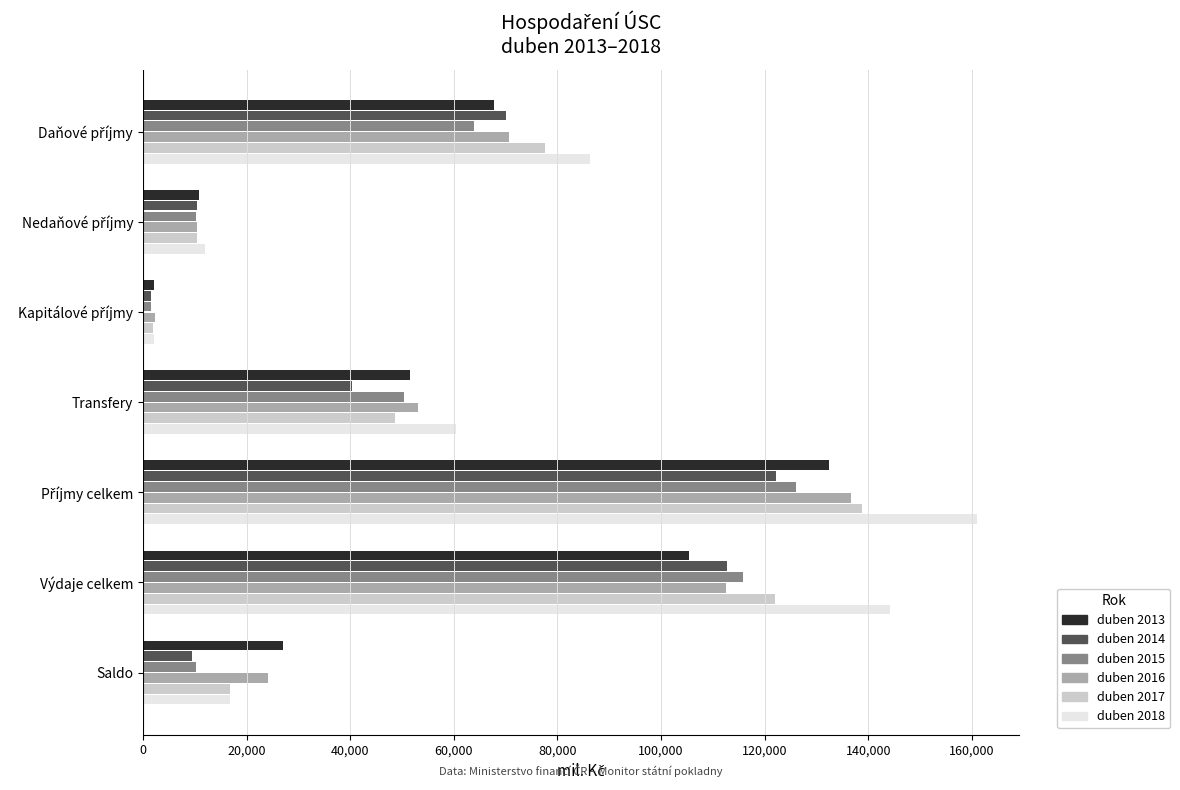

What is the maximum value shown in the chart?

160971.4